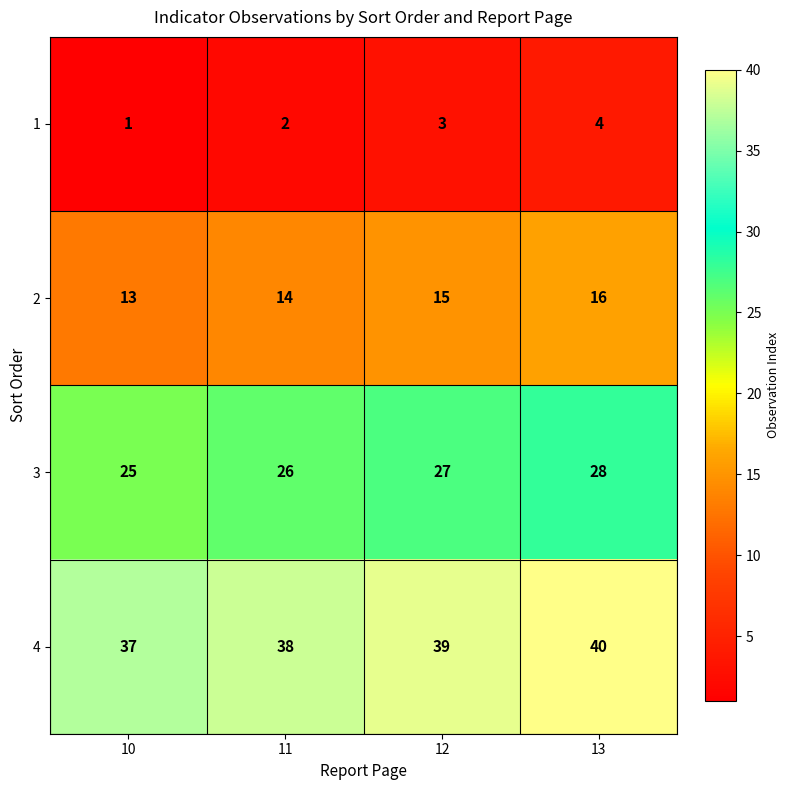

What is the lowest value of the 2 series?

13